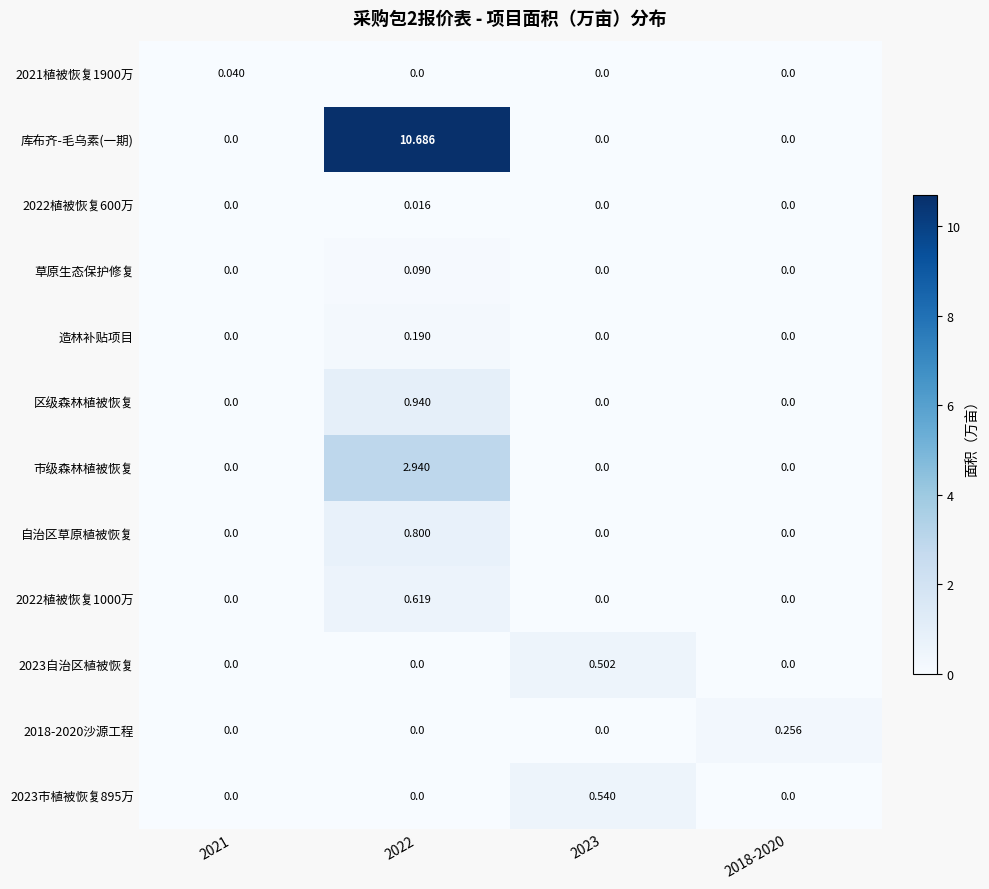

Which series has the largest total across all categories?

库布齐-毛乌素(一期)